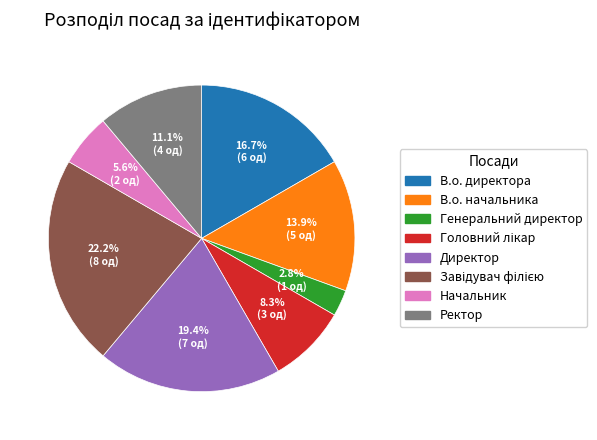

To the nearest percent, what is the difference between the largest and smallest slice percentages?

19%